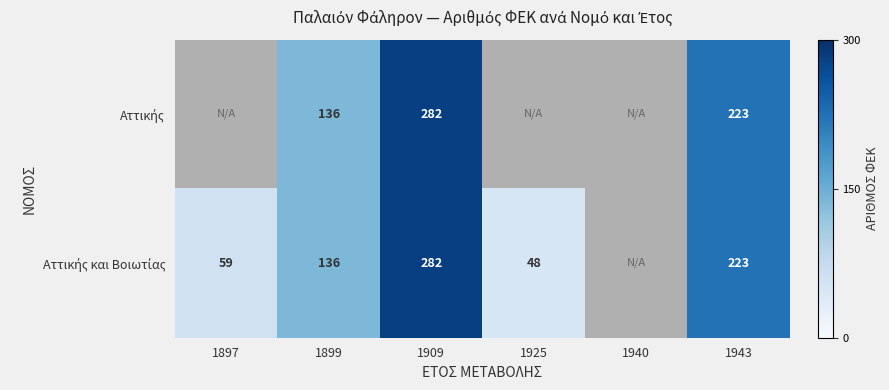

What is the total value across all series at 1943?

446